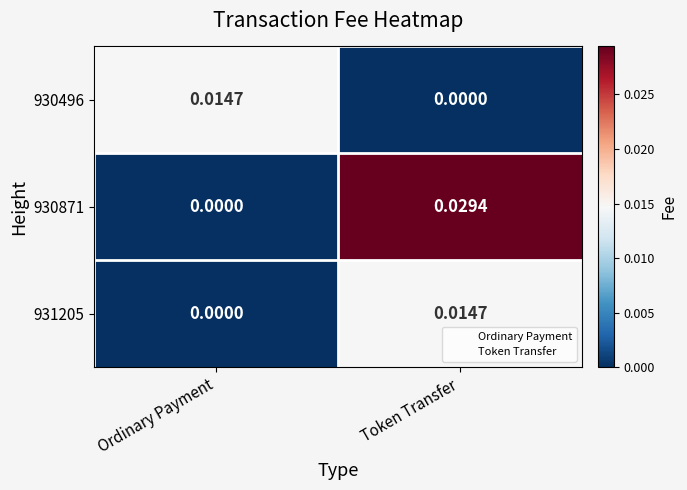

At which label is 930871 closest to 0?

Ordinary Payment